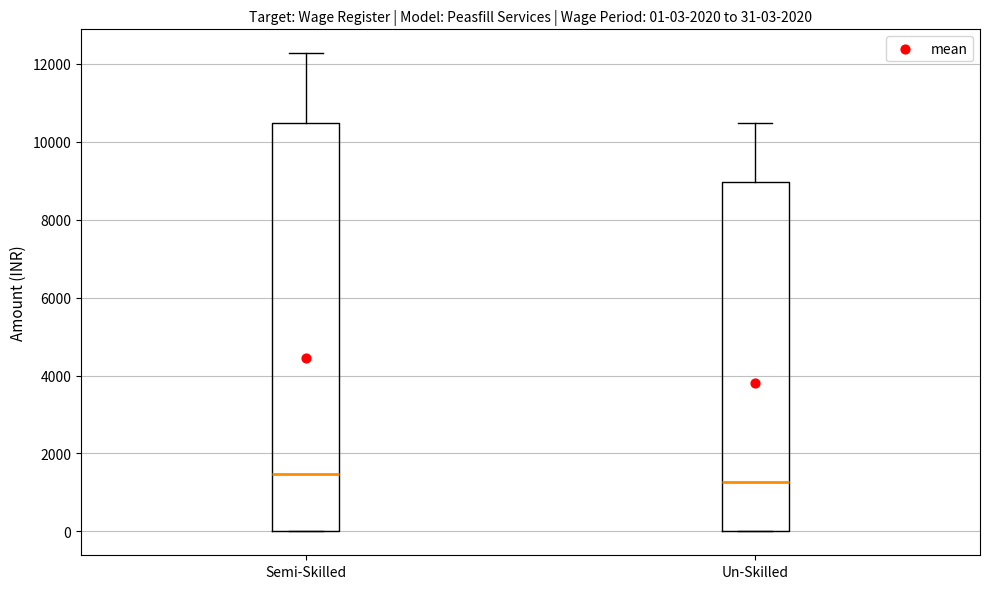

Which box has the lowest median line?

Un-Skilled